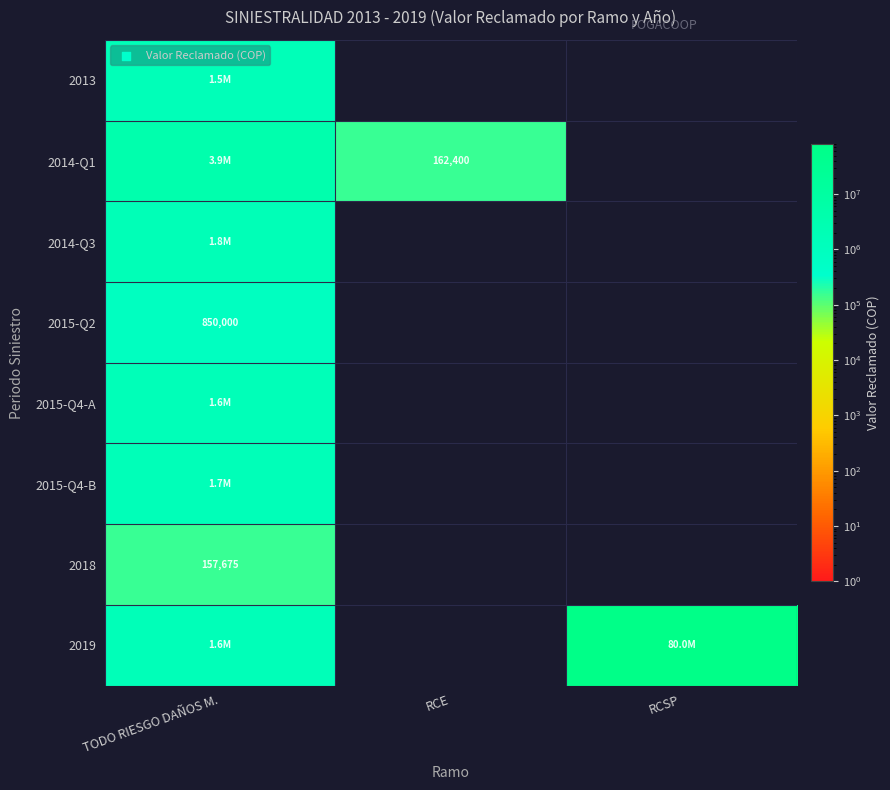

The 2014-Q1 series shows 162400 at RCE. True or false?

True